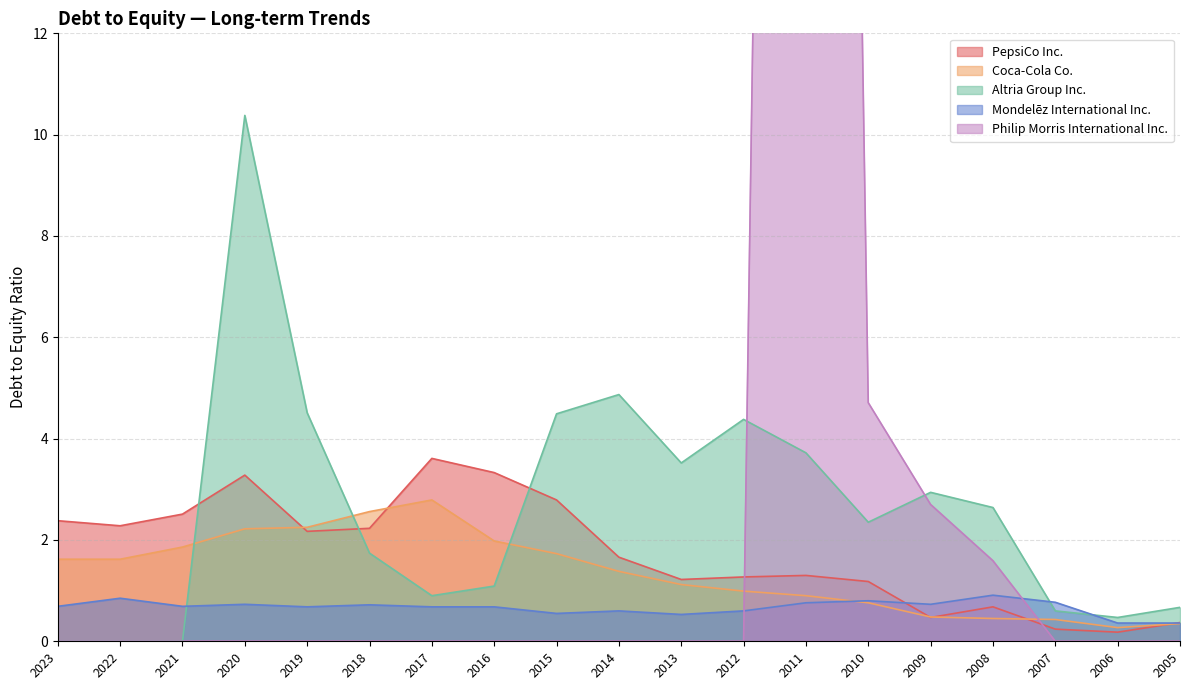

List the labels in order of Coca-Cola Co. value, smallest first.

2006, 2005, 2007, 2008, 2009, 2010, 2011, 2012, 2013, 2014, 2023, 2022, 2015, 2021, 2016, 2020, 2019, 2018, 2017